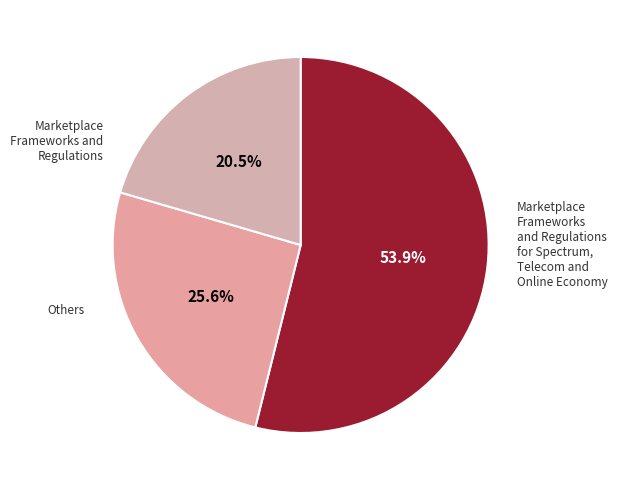

How many segments does this pie chart have?

3